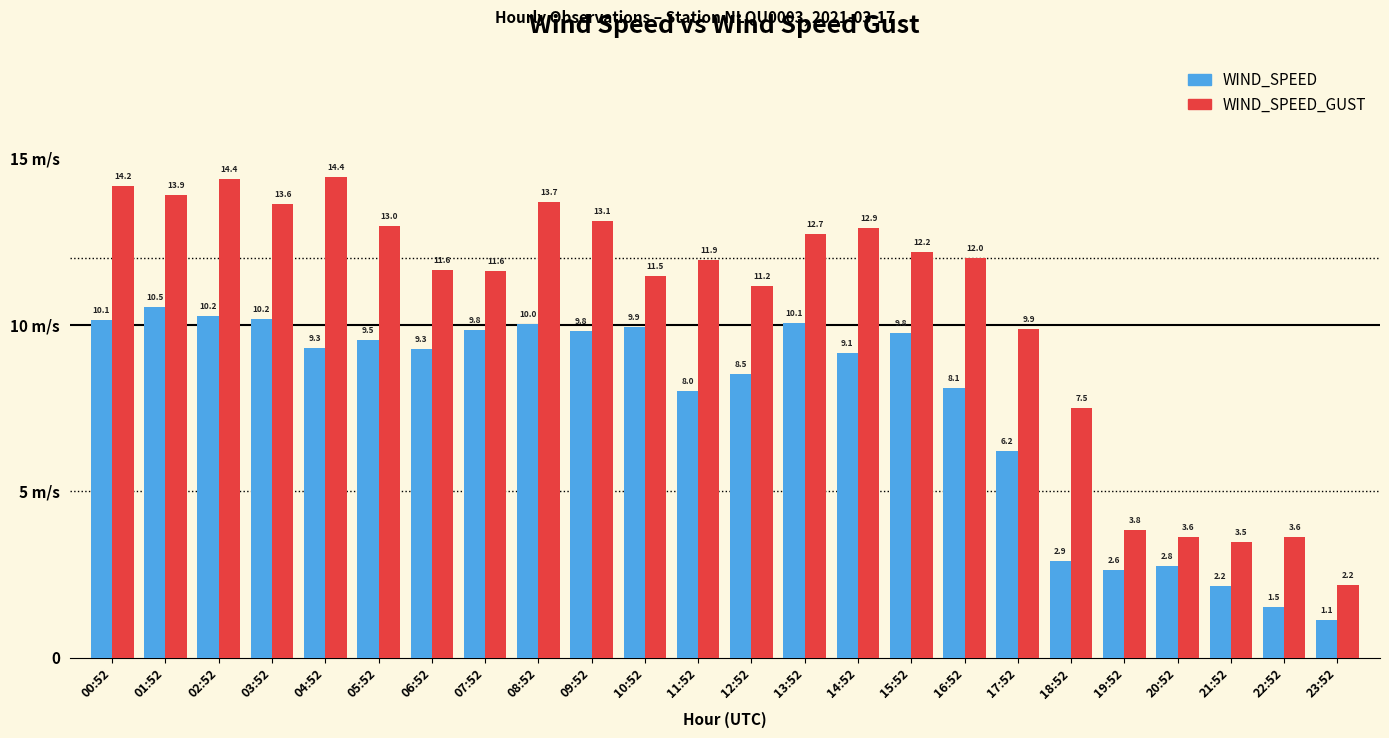

Which series changed the most between 12:52 and 13:52?

WIND_SPEED_GUST